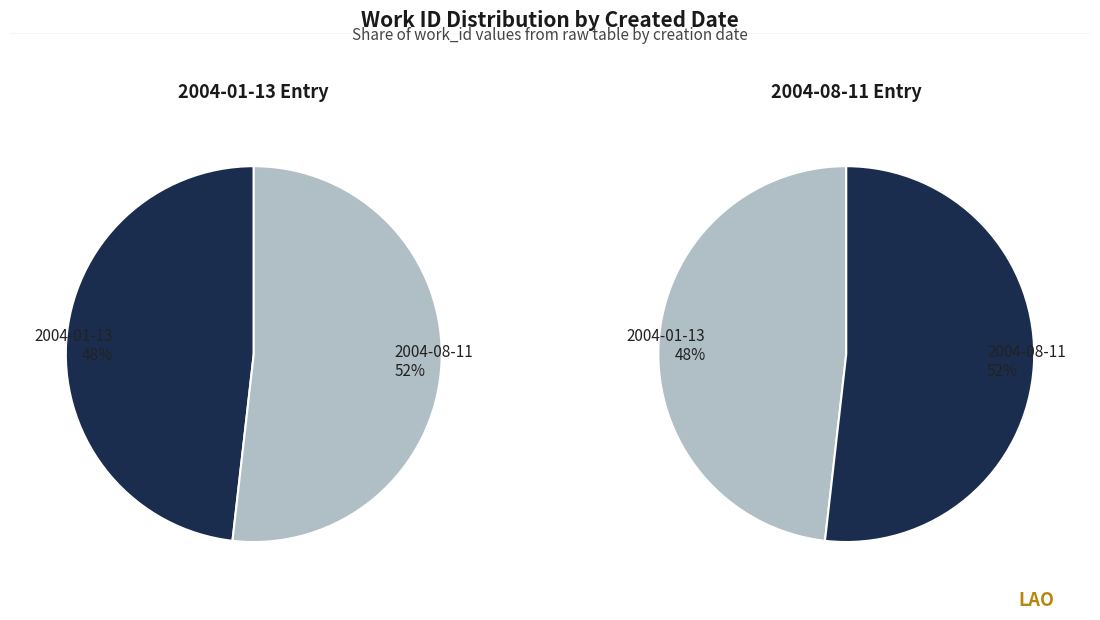

What percentage is the 2004-01-13 slice, to the nearest percent?

48%